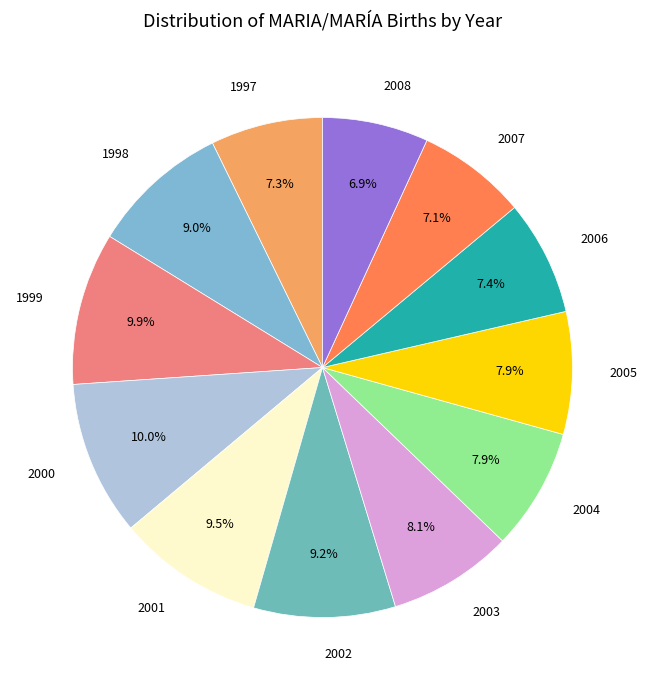

To the nearest percent, what is the difference between the largest and smallest slice percentages?

3%